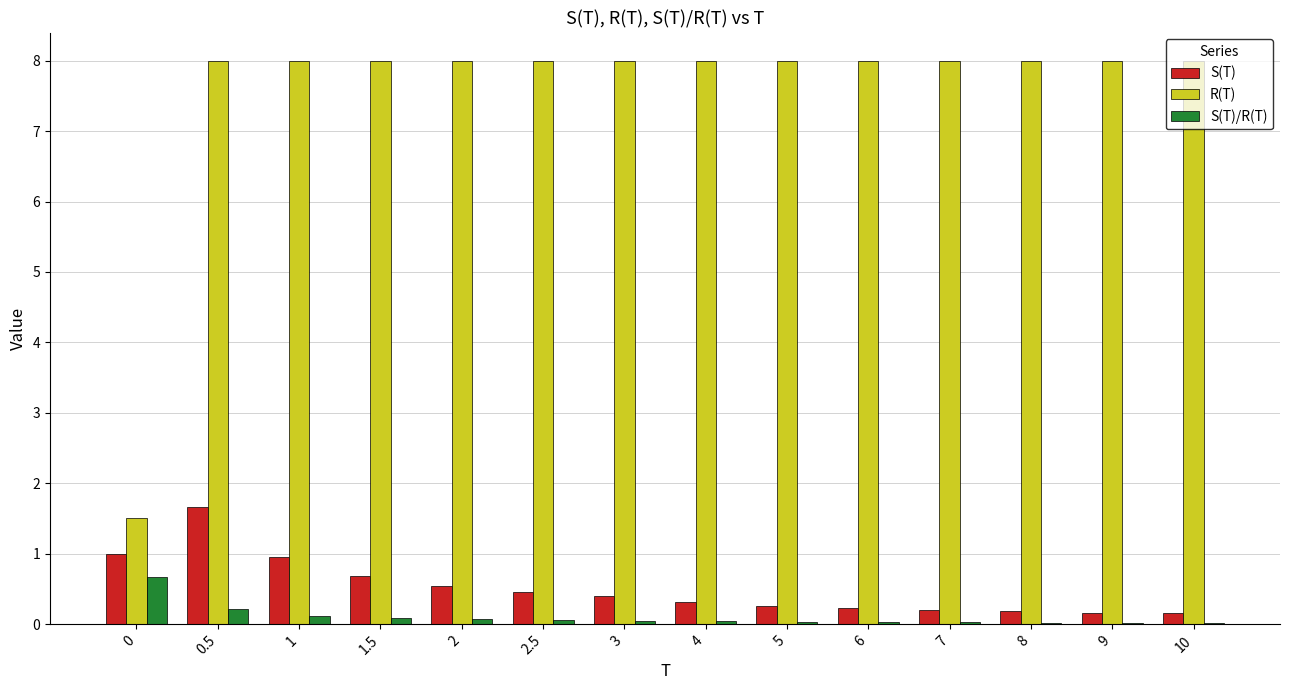

The R(T) series shows 8.0 at 1. True or false?

True